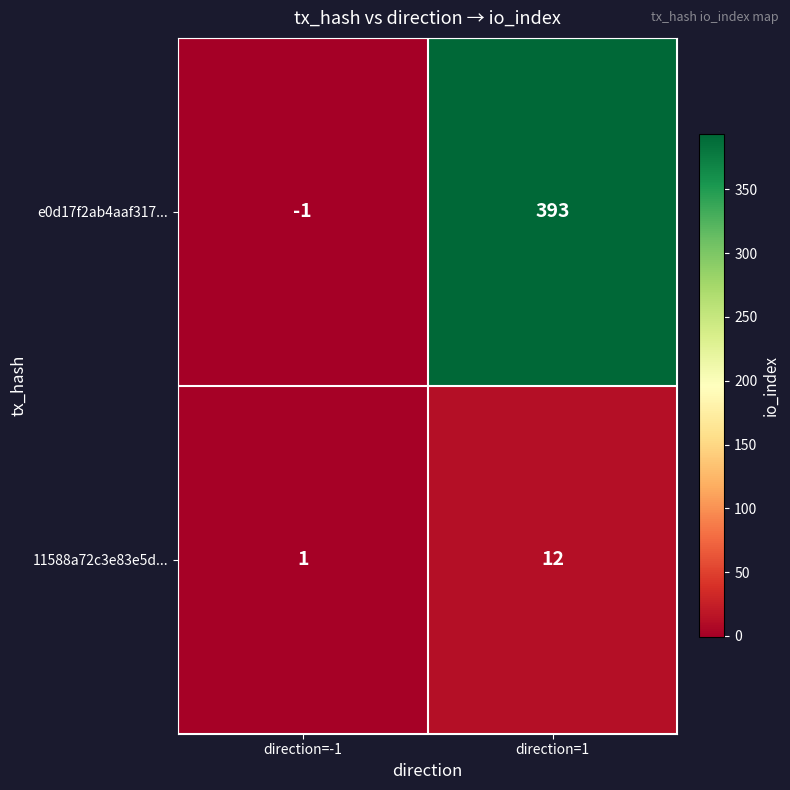

Rank the series by their average value, from lowest to highest.

11588a72c3e83e5d..., e0d17f2ab4aaf317...